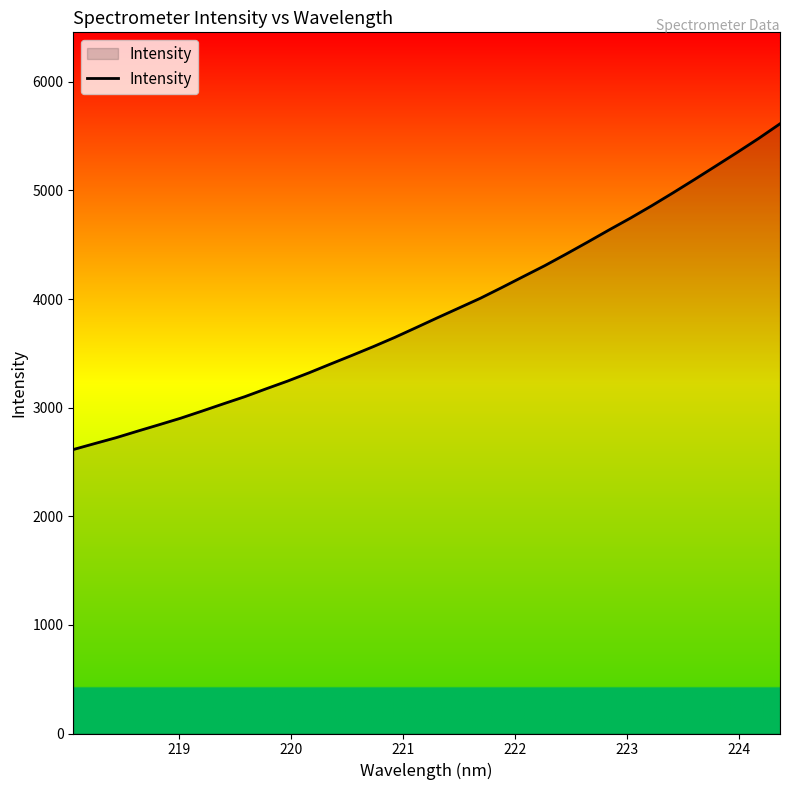

What is the greatest value displayed?

5613.7